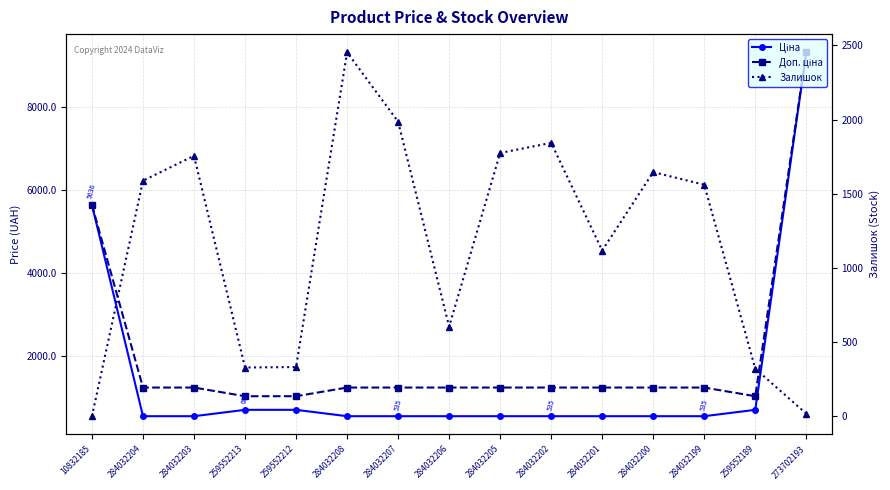

At which label is Ціна closest to 4928?

10832185